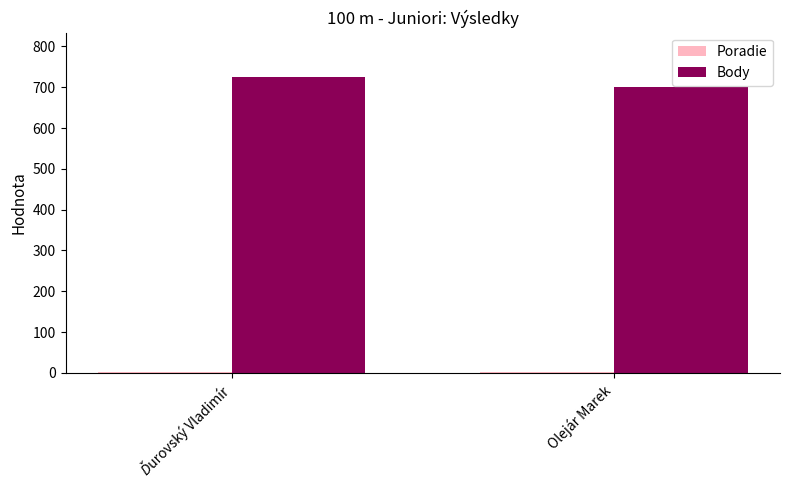

What is the sum of all Body values?

1426